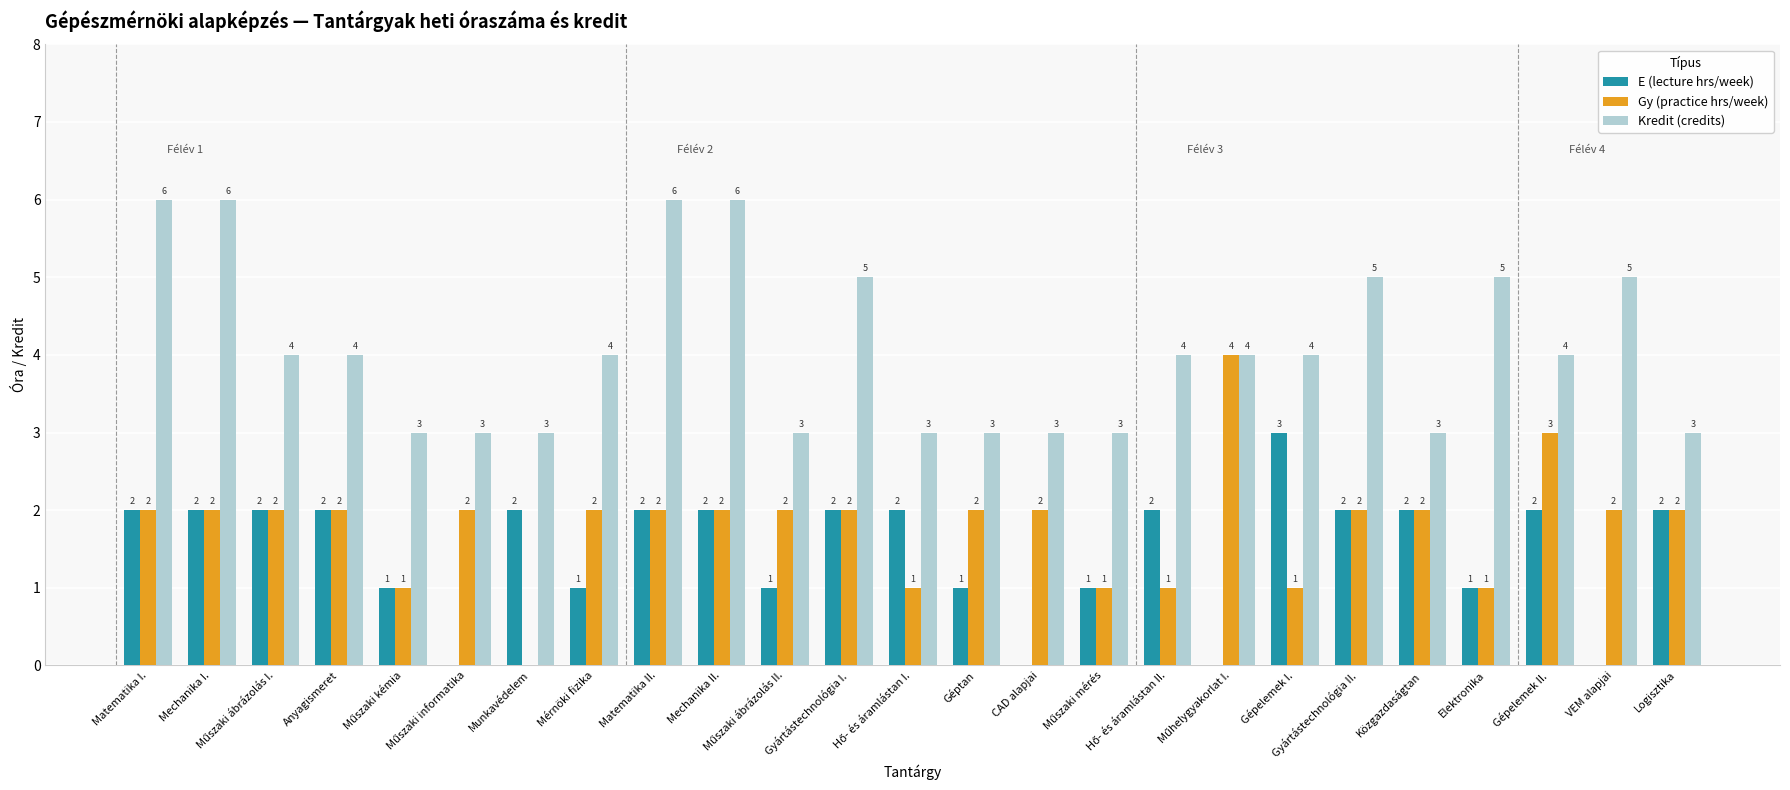

What is the maximum value shown in the chart?

6